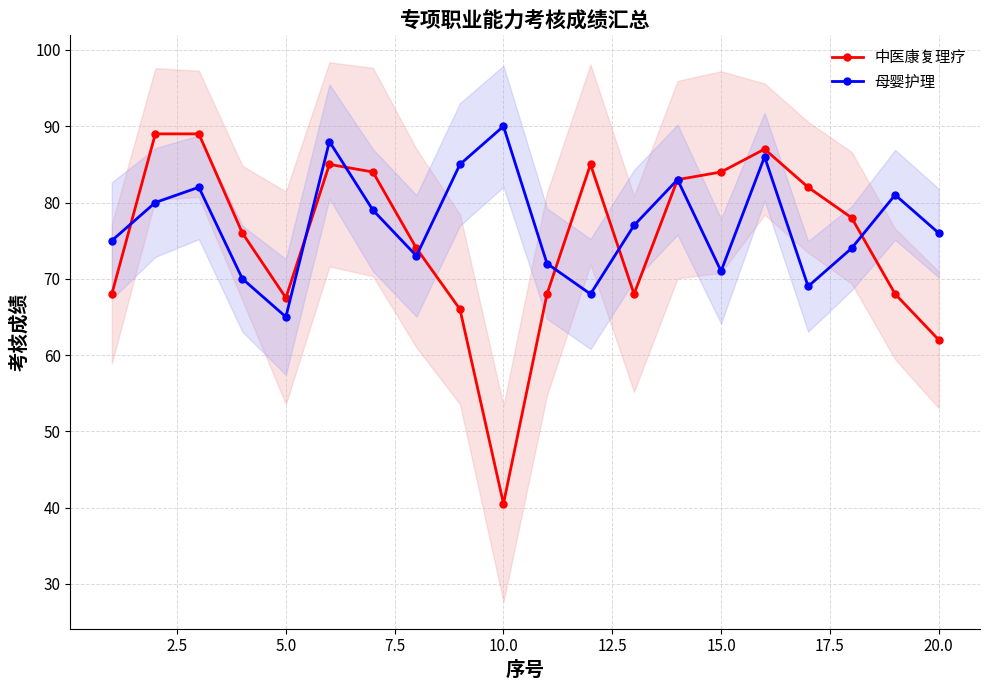

What is the highest value of the 母婴护理 series?

90.0